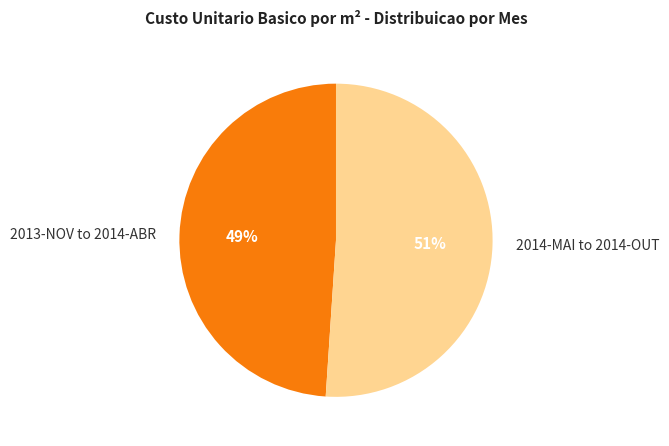

How many segments does this pie chart have?

2